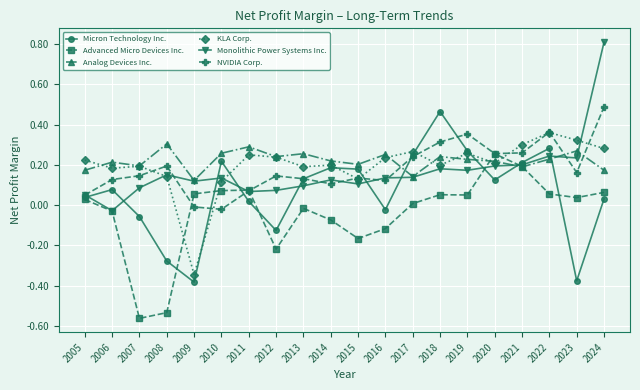

What is the total value across all series at 2024?

1.8